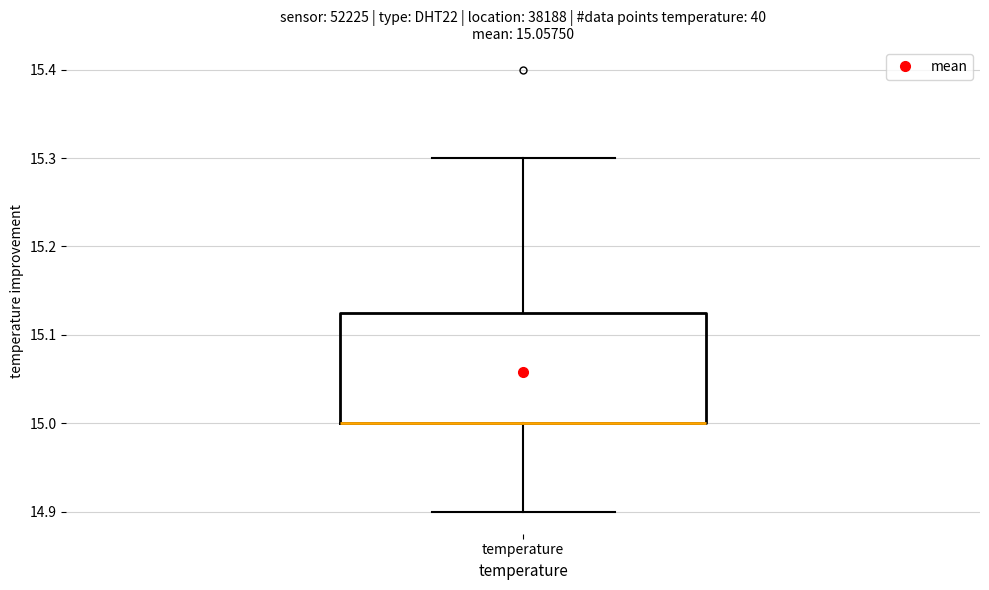

Transcribe this box plot: give where the median line is, the range the box spans, and where the two whiskers end, as read against the y-axis. The values are not printed on the chart, so give them approximately, as read against the axis.

median 15.00 (drawn on the box's lower edge), box 15.00 to 15.13, whiskers 14.90 to 15.30